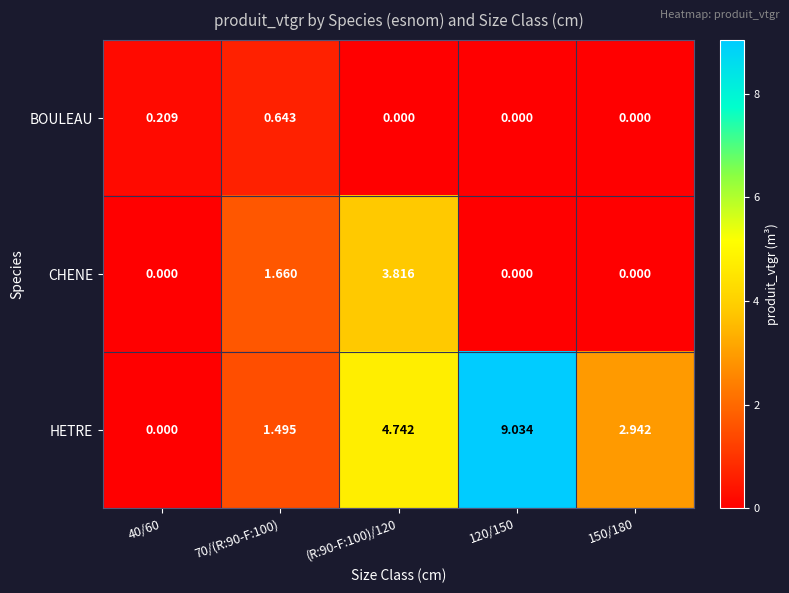

At how many categories does at least one series exceed 4?

2